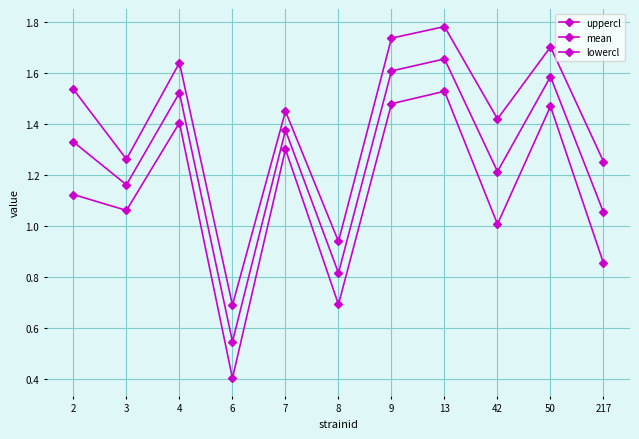

True or false: mean and uppercl cross at least once.

False